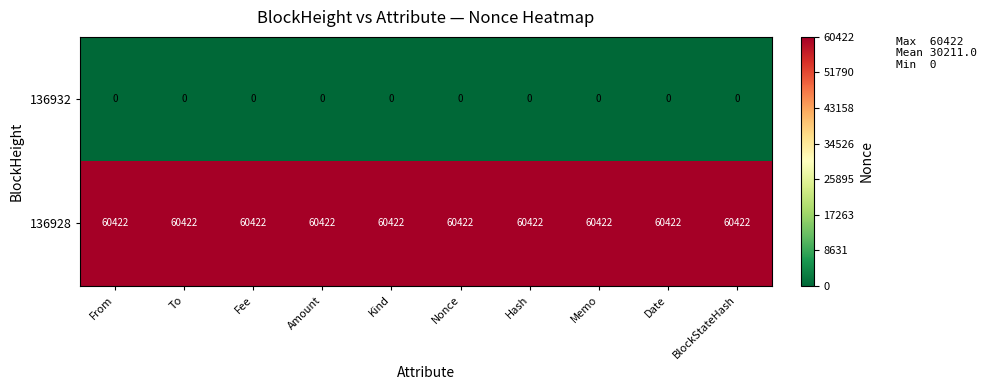

What is the spread (max minus min) of values at Memo?

60422